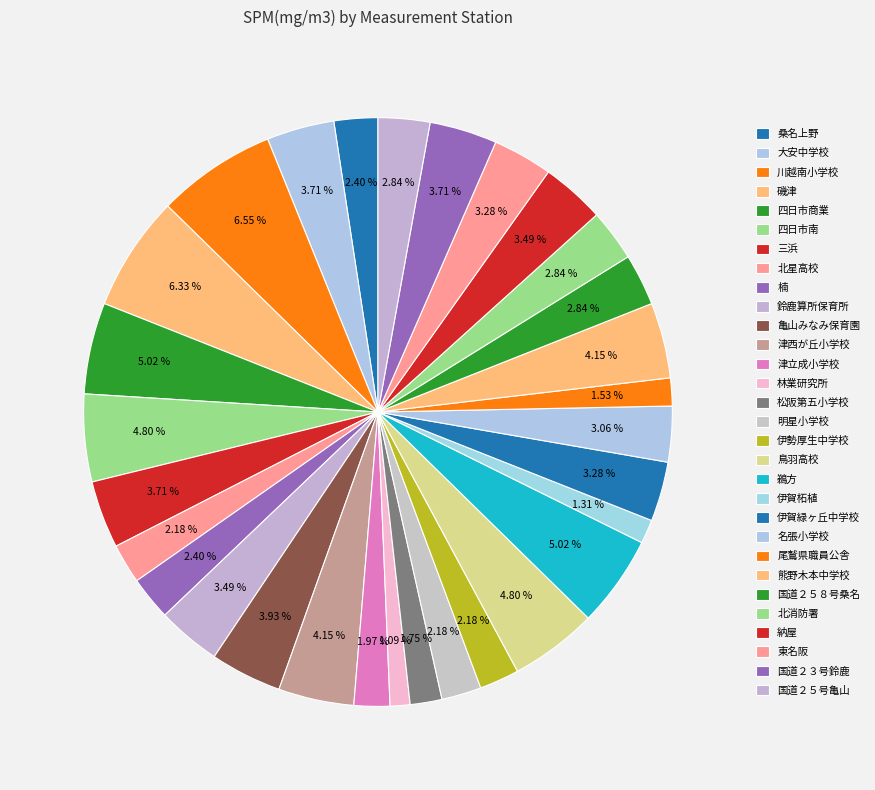

Count the number of slices in the pie.

30